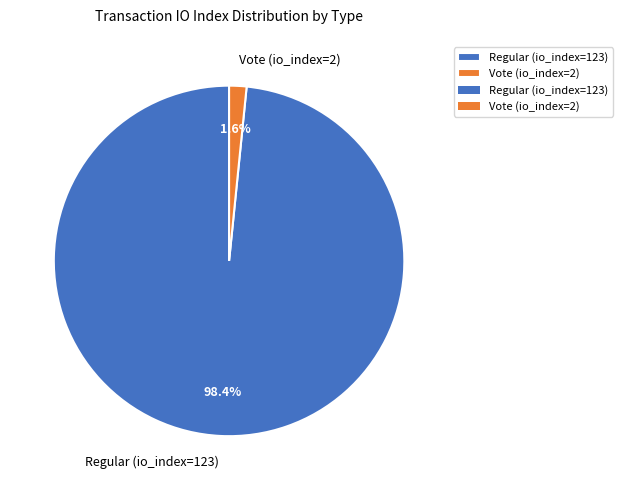

Do Vote (io_index=2) and Regular (io_index=123) together represent more than half of the pie?

Yes